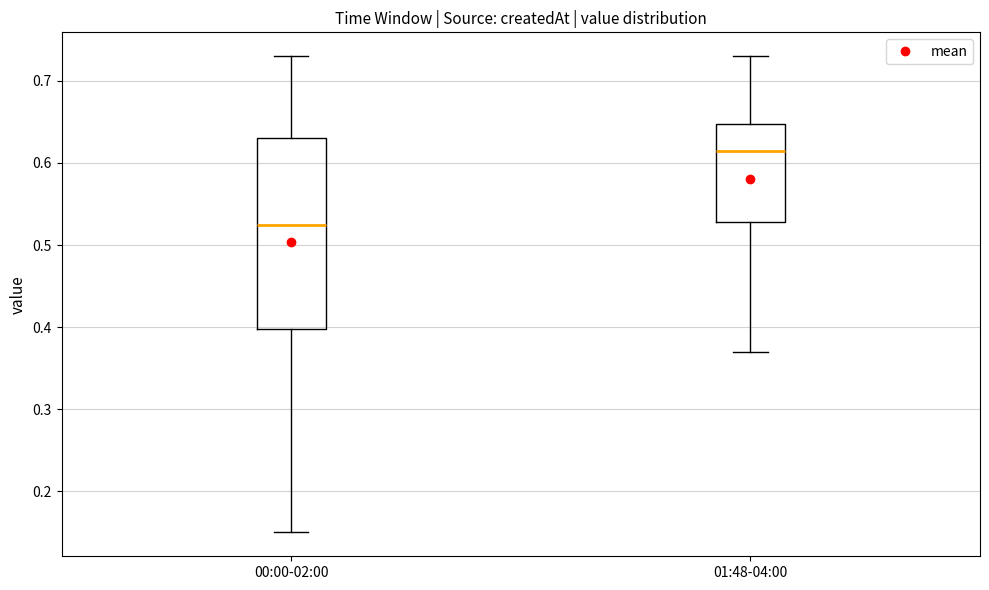

Which box's median line is the highest?

01:48-04:00